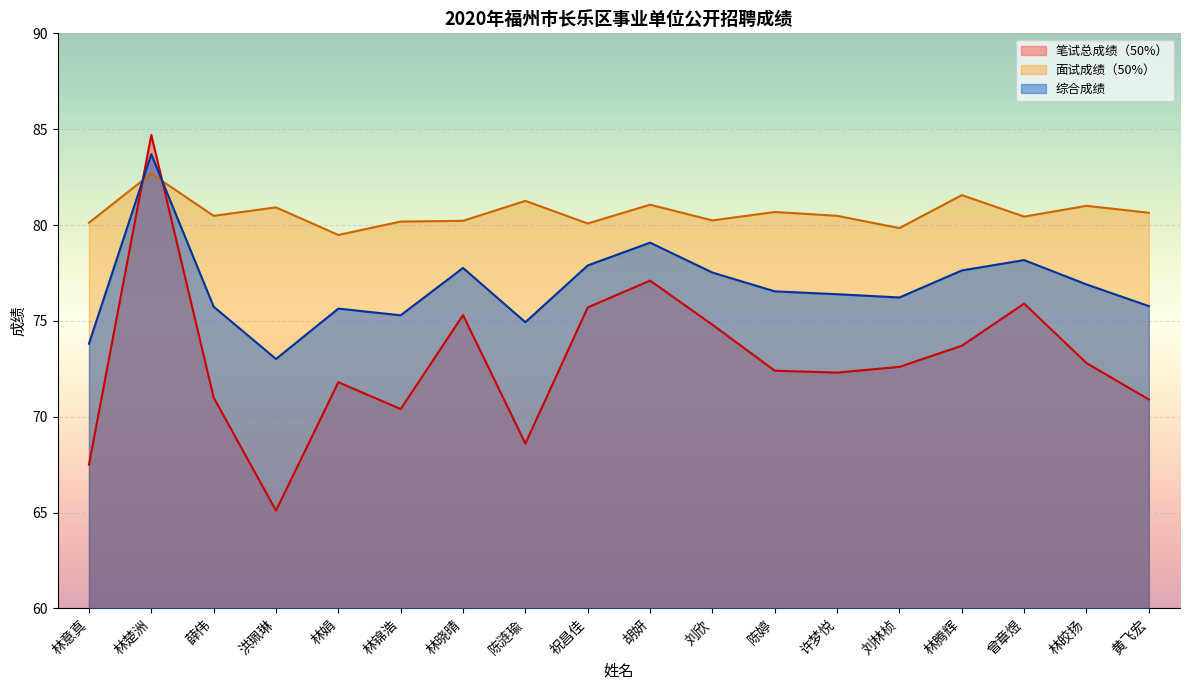

What are all the series names shown in the legend?

笔试总成绩（50%）, 面试成绩（50%）, 综合成绩